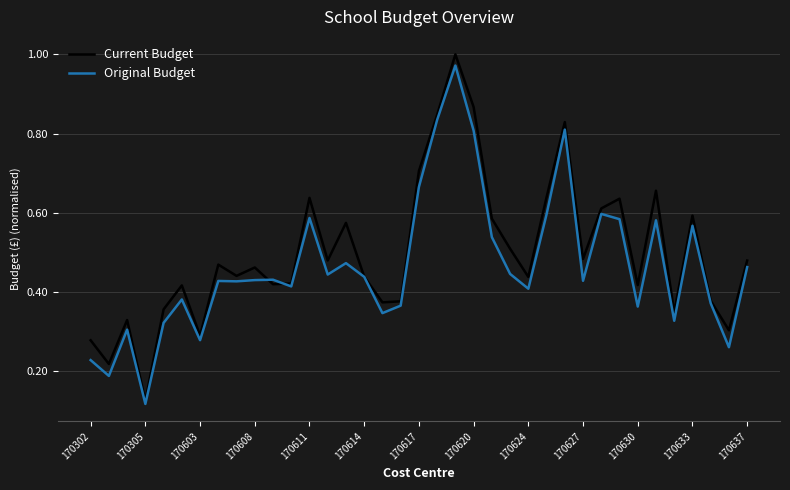

Which series has the widest spread of values?

Current Budget